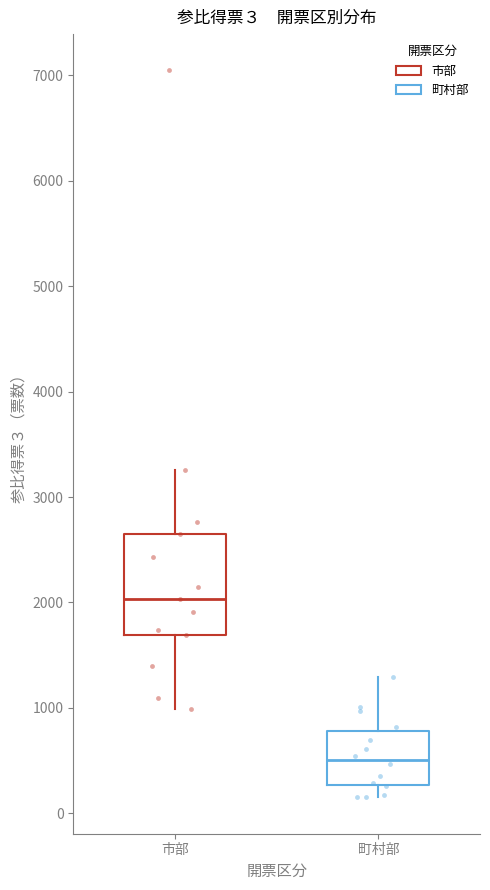

Which box has the highest median line?

市部